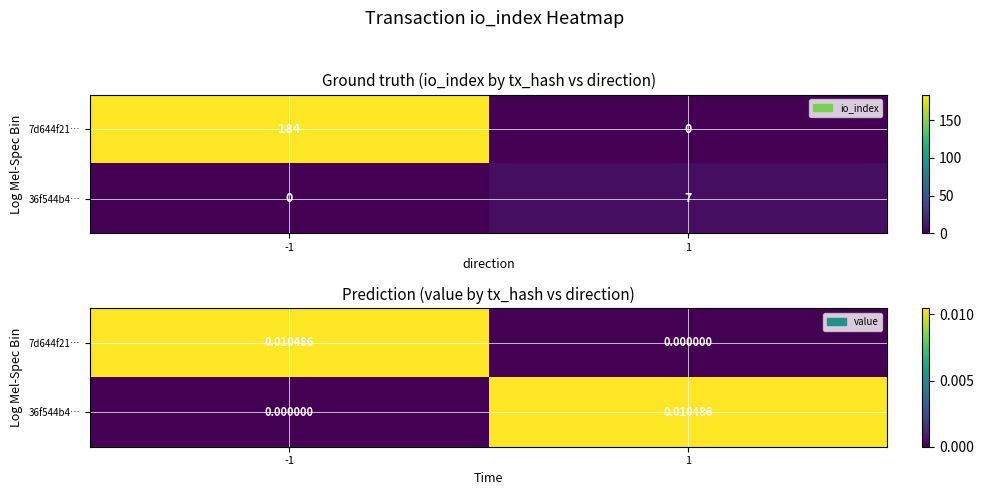

Which has a higher value, 1 or -1?

-1